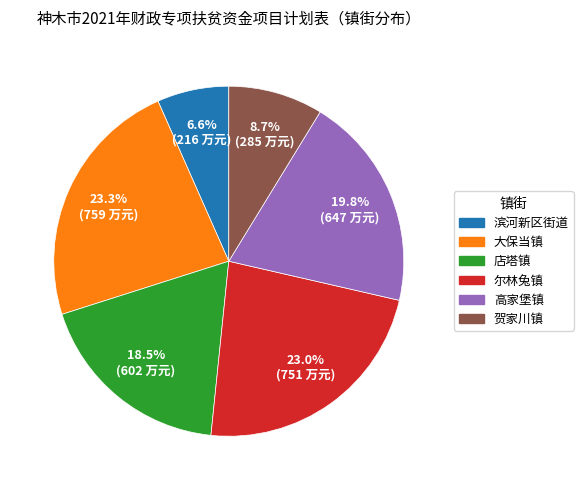

To the nearest percent, what is the difference between the largest and smallest slice percentages?

17%